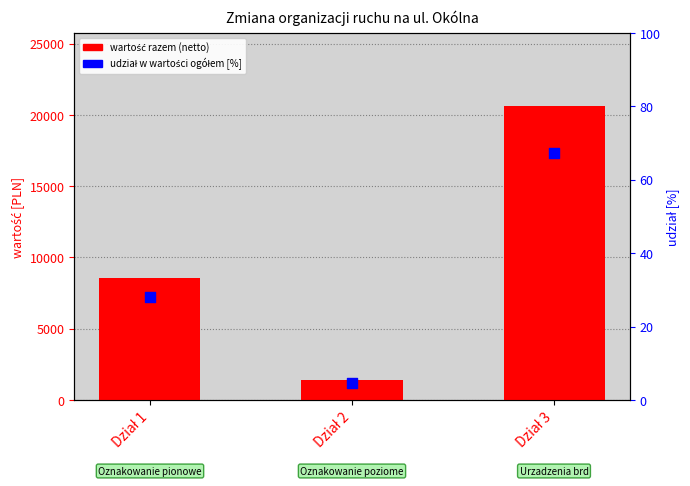

Is the value of udział w wartości ogółem [%] at Dział 3 greater than the value of wartość razem (netto) at Dział 3?

No